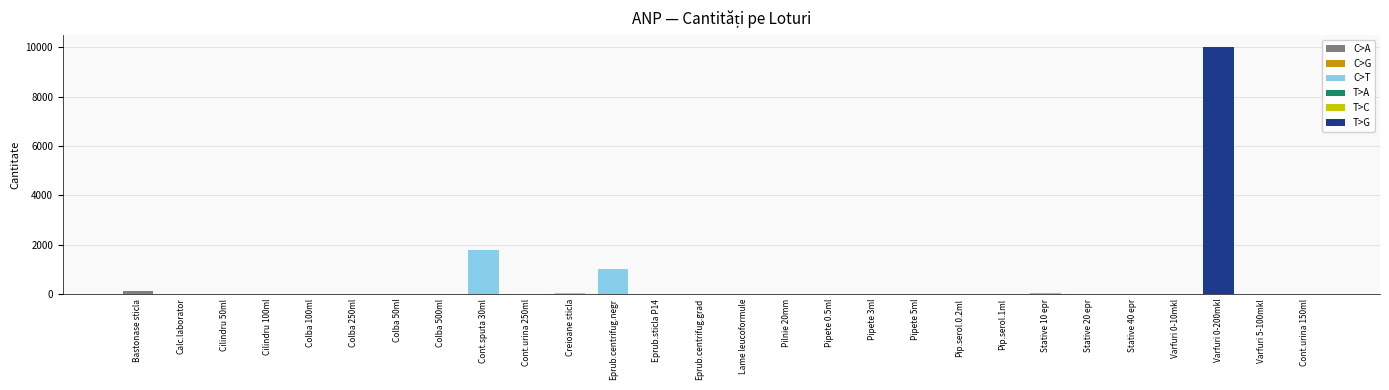

The value at Cont.urina 150ml is 0. True or false?

True